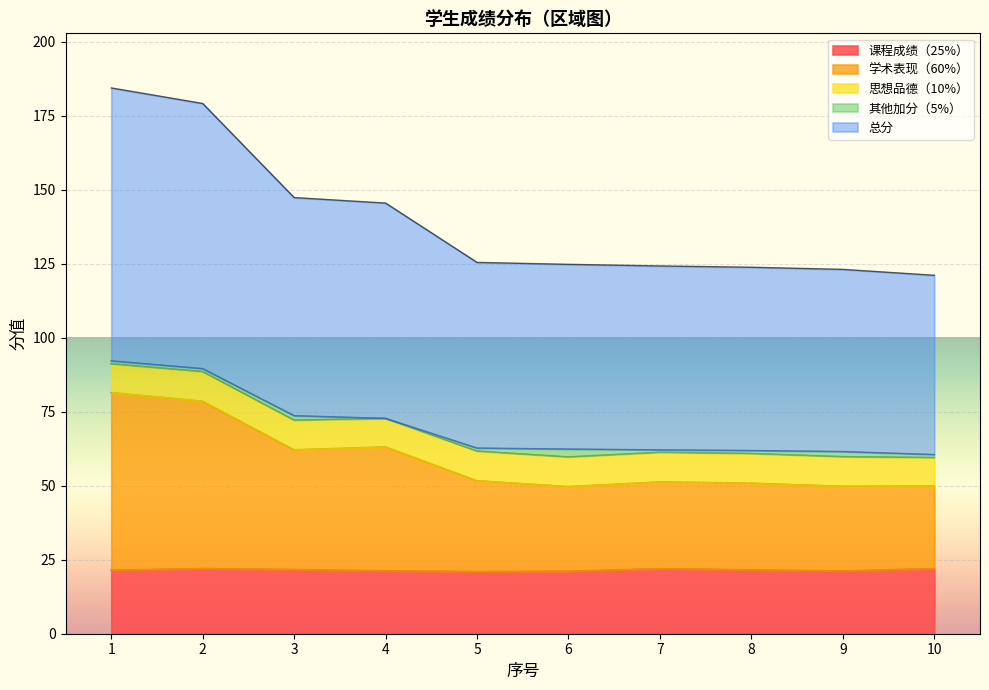

Does the chart display data point markers on the line(s)?

No